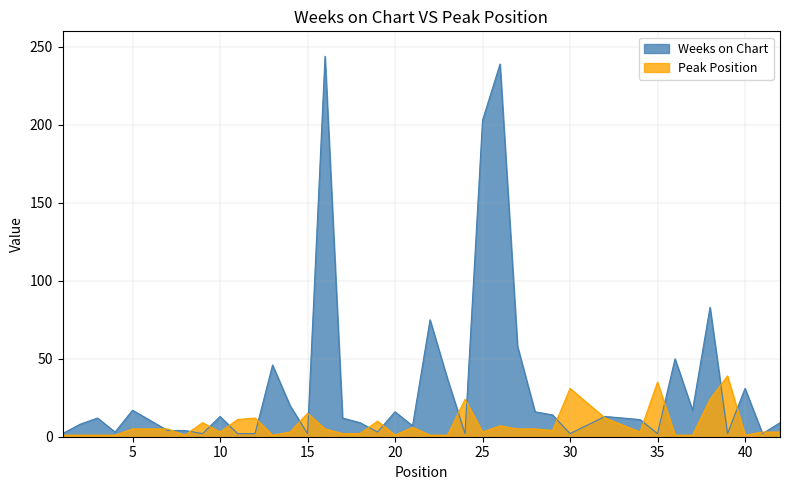

True or false: Peak Position has more than 1 points higher than both neighbors.

True